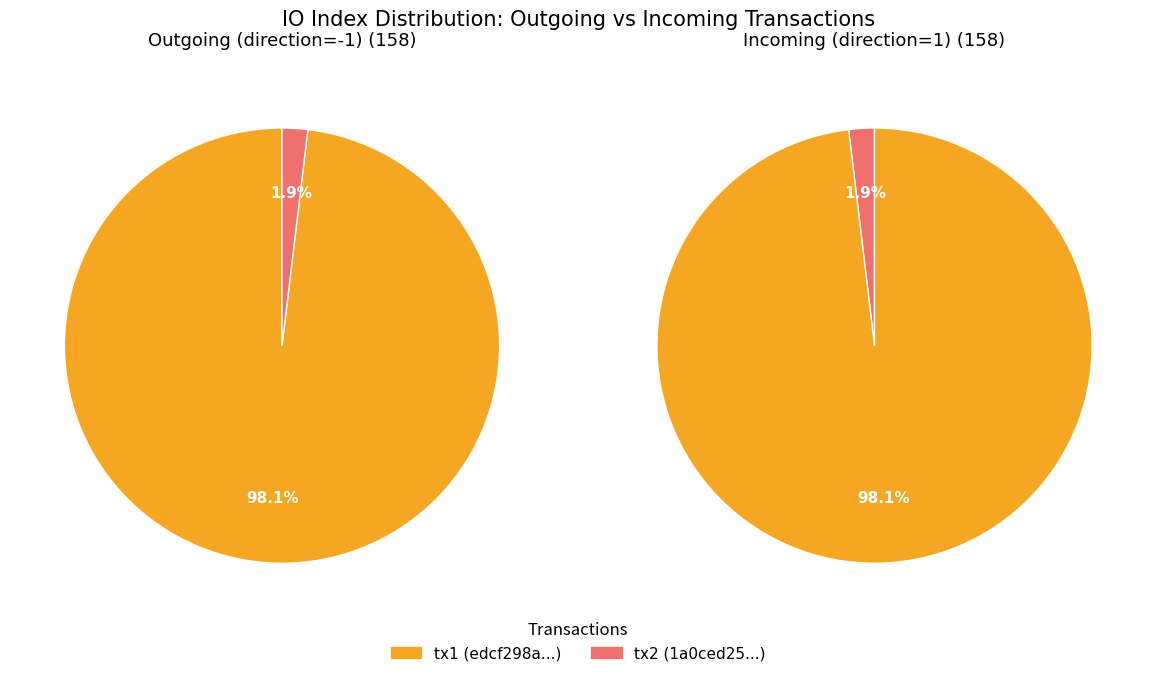

Does value represent more than half of the total?

No